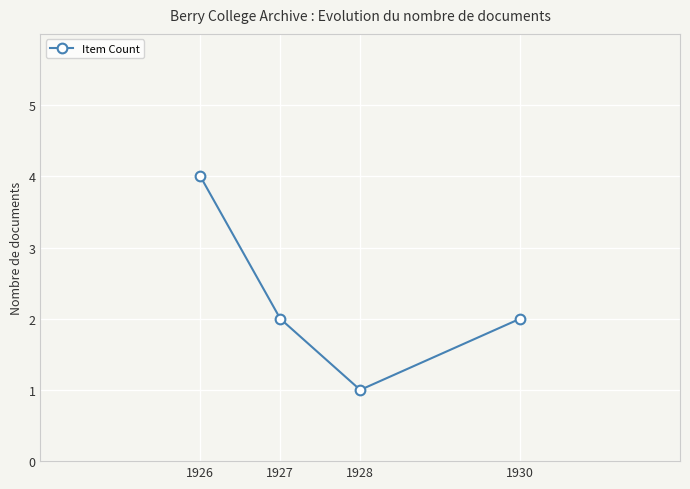

What is the greatest value displayed?

4